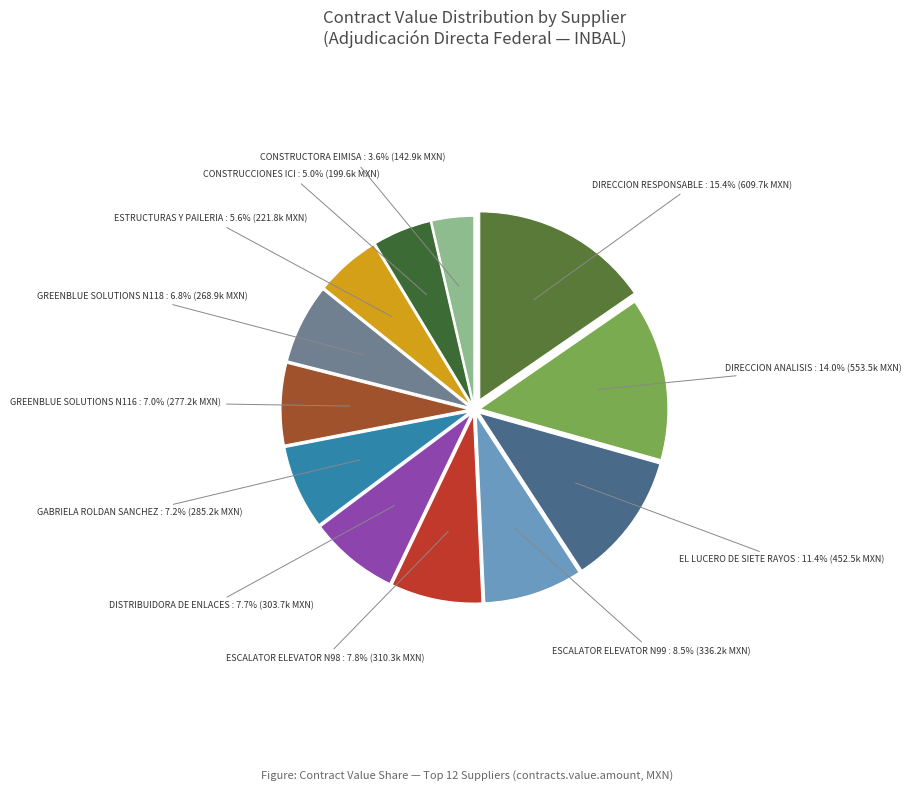

Approximately how many times larger is the value at ESCALATOR ELEVATOR N98 compared to CONSTRUCTORA EIMISA?

2.2